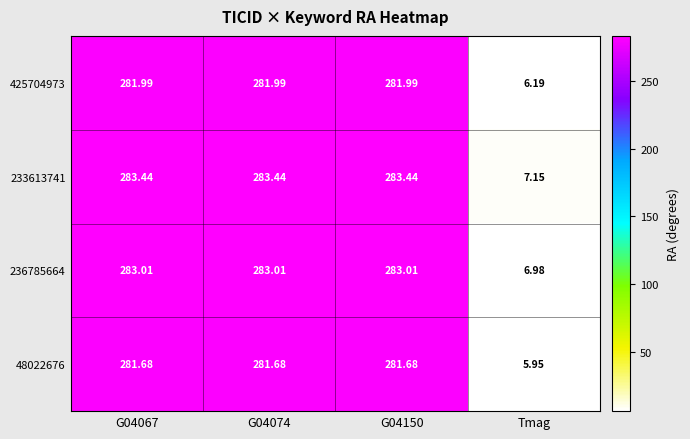

Which category has the lowest value across all series?

Tmag